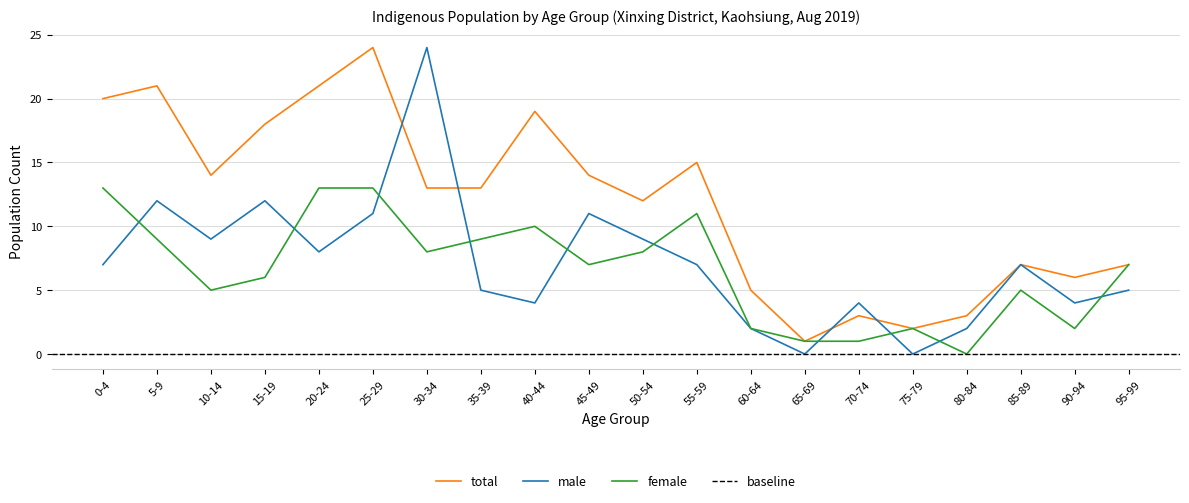

In female, how many points are higher than both neighbors (excluding endpoints)?

4